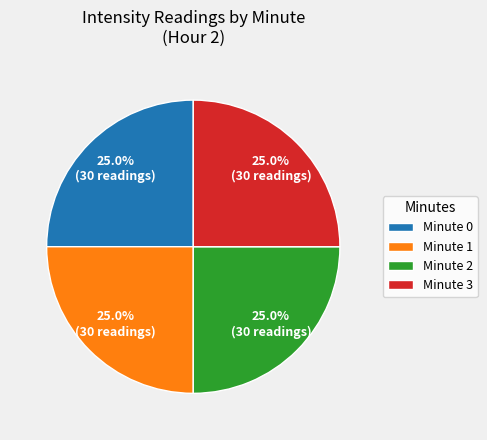

Is there a majority slice in this chart?

No